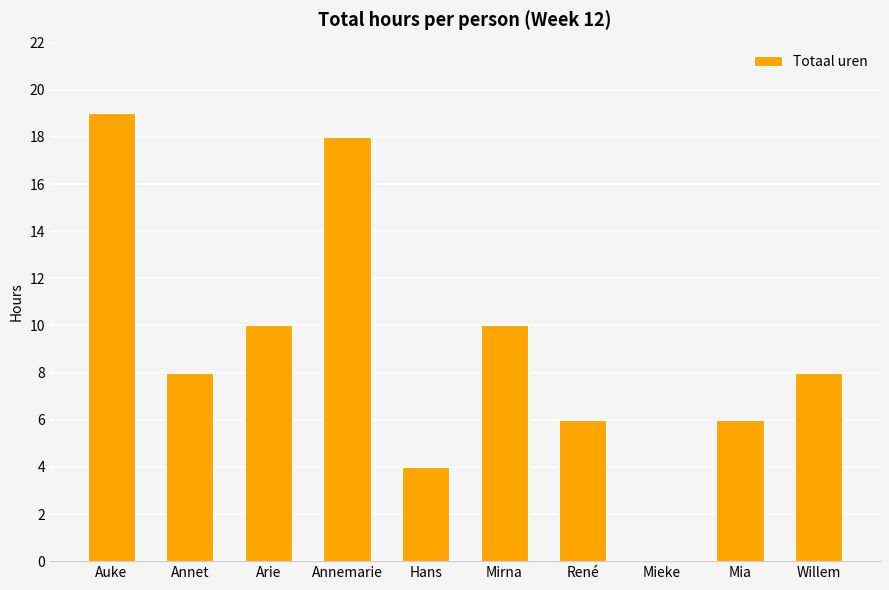

The value at Mieke is 0. True or false?

True